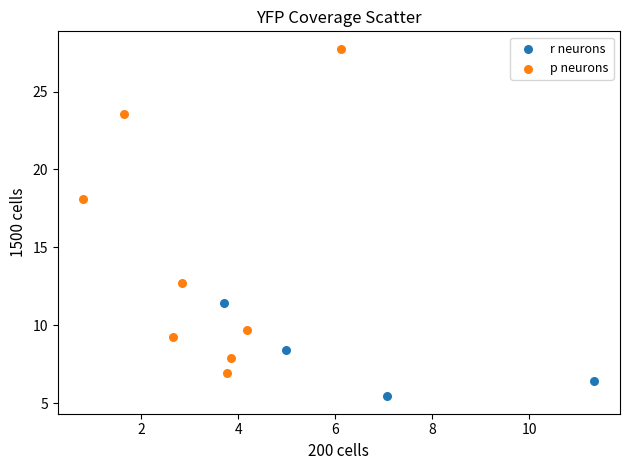

Which series reaches the maximum Y coordinate?

p neurons